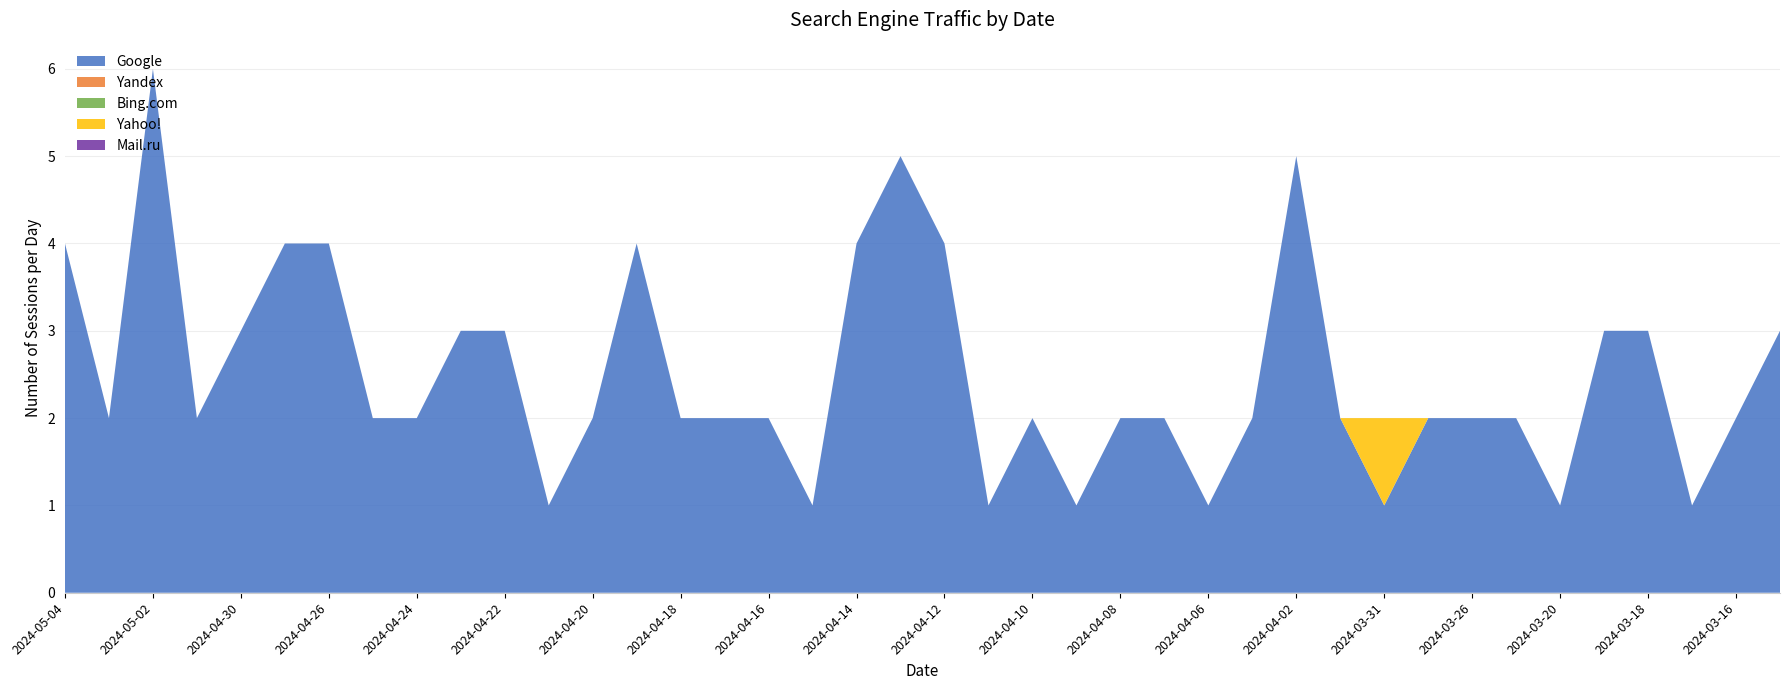

Reading left to right, transcribe all the data shown in this chart.

Google: 4	2	6	2	3	4	4	2	2	3	3	1	2	4	2	2	2	1	4	5	4	1	2	1	2	2	1	2	5	2	1	2	2	2	1	3	3	1	2	3
Yandex: 0	0	0	0	0	0	0	0	0	0	0	0	0	0	0	0	0	0	0	0	0	0	0	0	0	0	0	0	0	0	0	0	0	0	0	0	0	0	0	0
Bing.com: 0	0	0	0	0	0	0	0	0	0	0	0	0	0	0	0	0	0	0	0	0	0	0	0	0	0	0	0	0	0	0	0	0	0	0	0	0	0	0	0
Yahoo!: 0	0	0	0	0	0	0	0	0	0	0	0	0	0	0	0	0	0	0	0	0	0	0	0	0	0	0	0	0	0	1	0	0	0	0	0	0	0	0	0
Mail.ru: 0	0	0	0	0	0	0	0	0	0	0	0	0	0	0	0	0	0	0	0	0	0	0	0	0	0	0	0	0	0	0	0	0	0	0	0	0	0	0	0